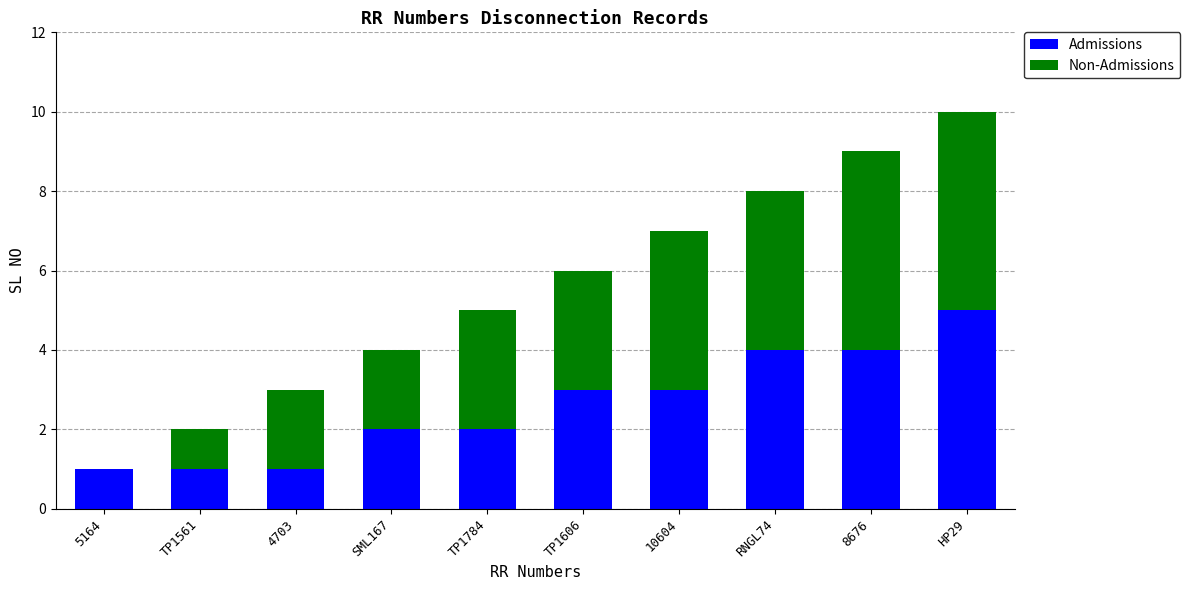

Reading left to right, what are the values for Admissions?

5164=1	TP1561=1	4703=1	SML167=2	TP1784=2	TP1606=3	10604=3	RNGL74=4	8676=4	HP29=5